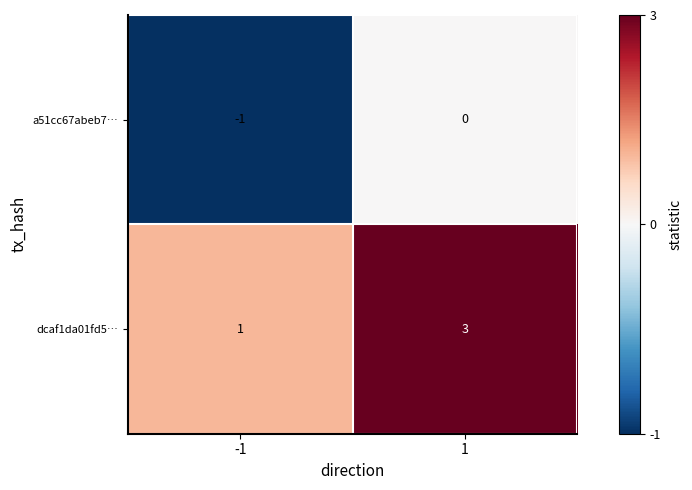

Which label corresponds to the largest value in the chart?

1